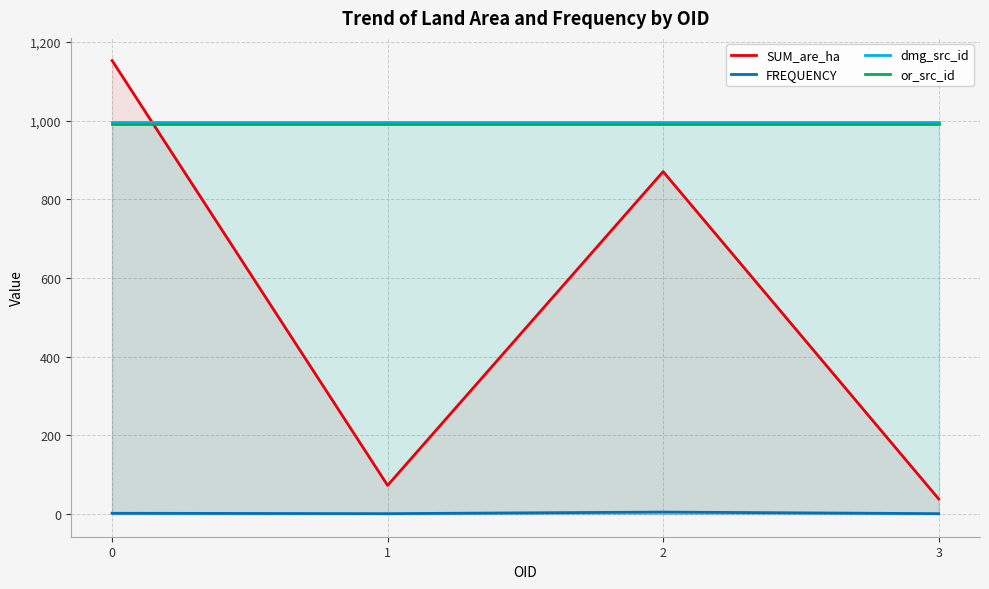

True or false: FREQUENCY and or_src_id intersect in this chart.

False